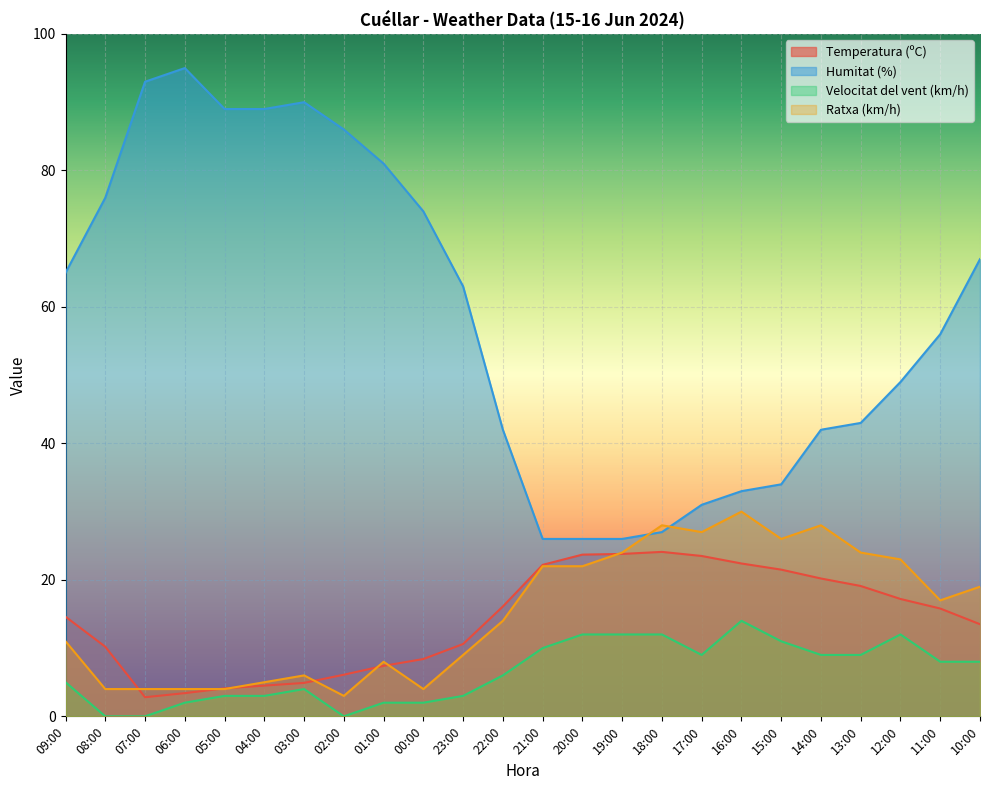

How many interior local peaks does the Velocitat del vent (km/h) series have?

3